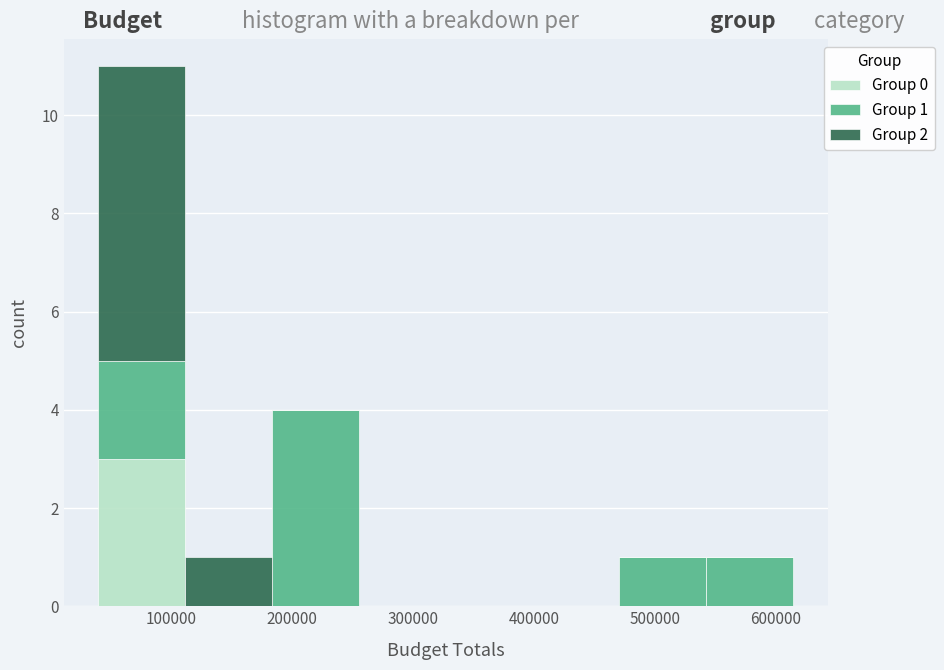

Which range on the x-axis has the tallest stacked bar (by total height)?

40000 to 110000